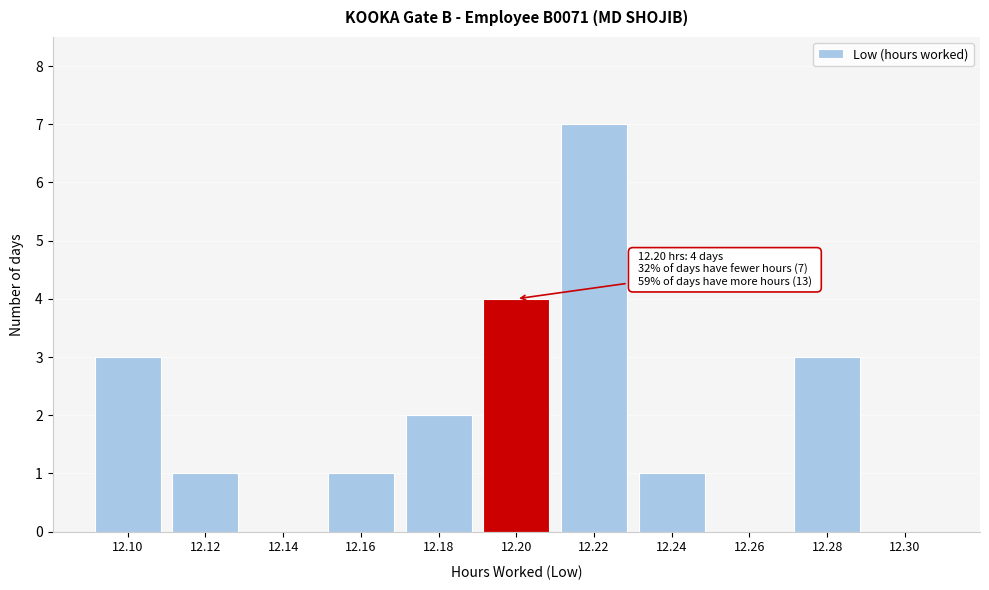

Reading right to left, what are all the values shown in this chart?

12.30=0	12.28=3	12.26=0	12.24=1	12.22=7	12.20=4	12.18=2	12.16=1	12.14=0	12.12=1	12.10=3